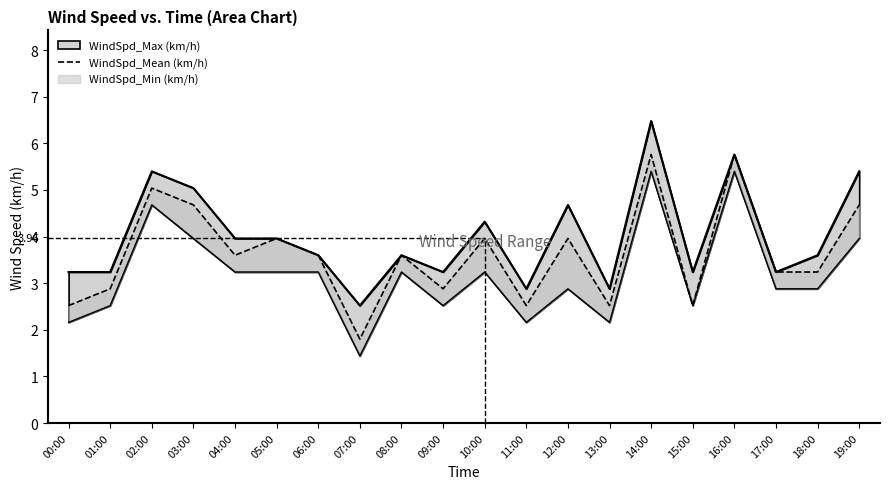

What is the approximate value at 01:00?

2.9